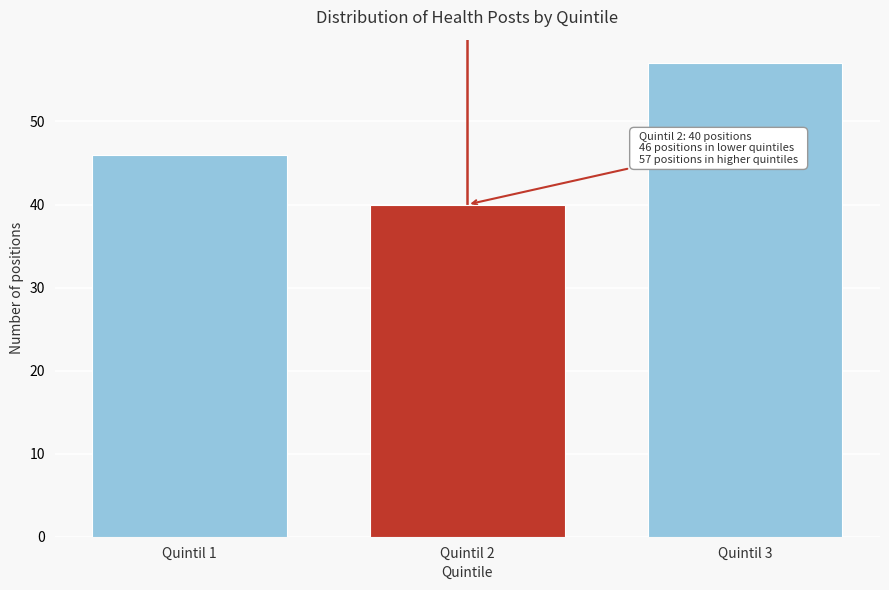

Reading left to right, transcribe all the data shown in this chart.

Quintil 1=46	Quintil 2=40	Quintil 3=57